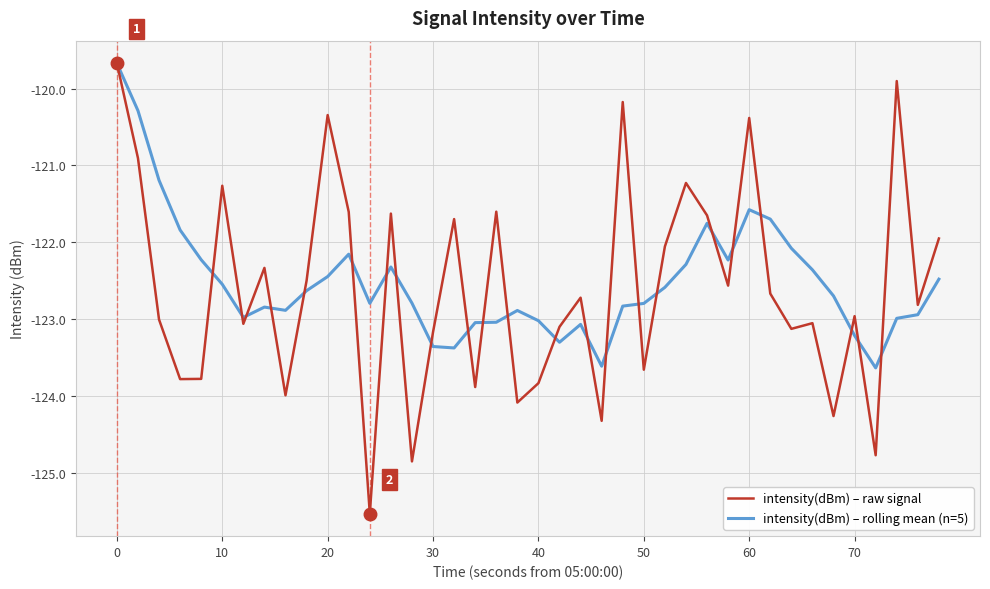

What is the smallest value displayed?

-125.5